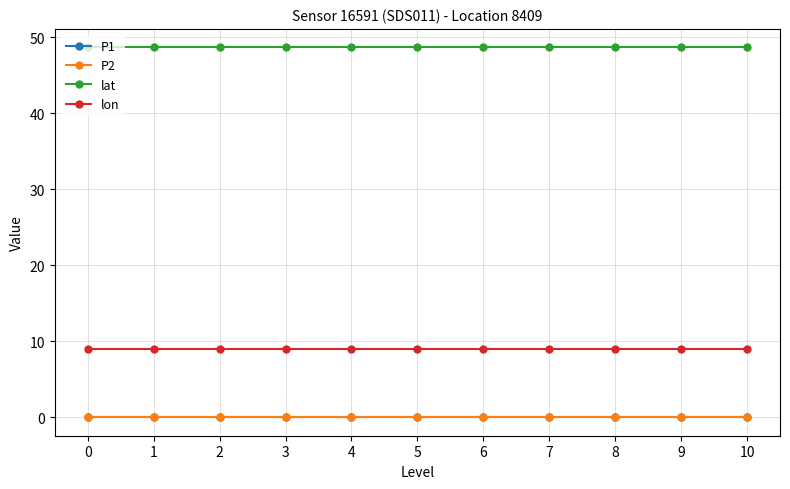

Is the value of P1 at 4 greater than the value of lon at 9?

No